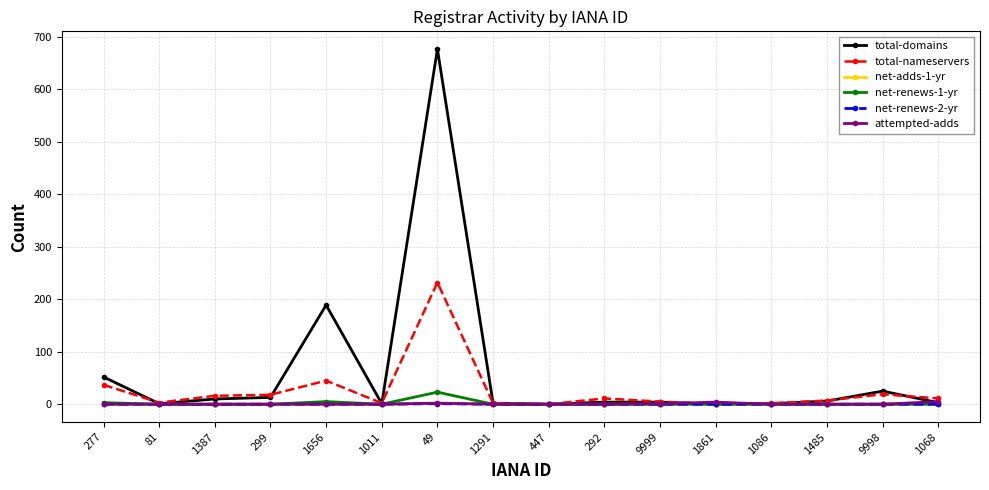

The net-adds-1-yr series shows 0 at 1861. True or false?

True